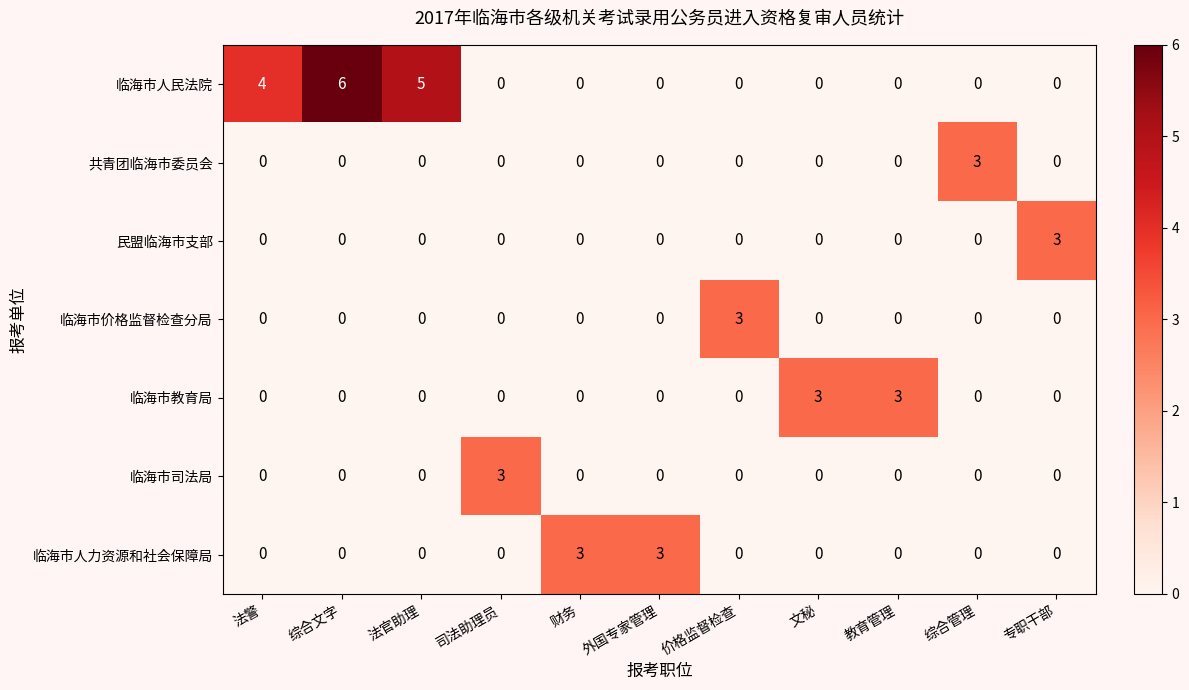

Which series changed the most between 法官助理 and 司法助理员?

临海市人民法院